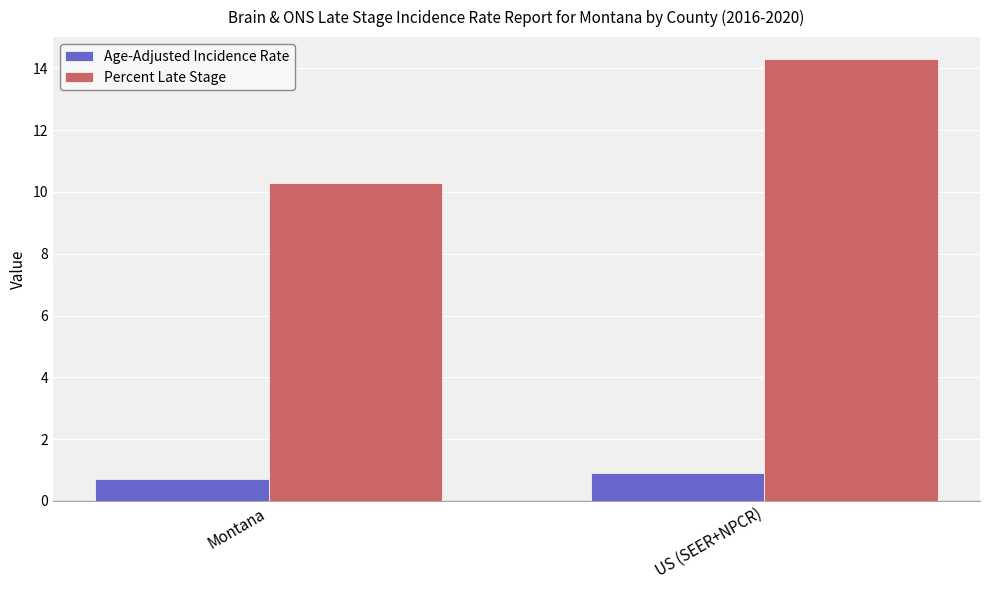

Is it true that Age-Adjusted Incidence Rate equals 0.9 at US (SEER+NPCR)?

True